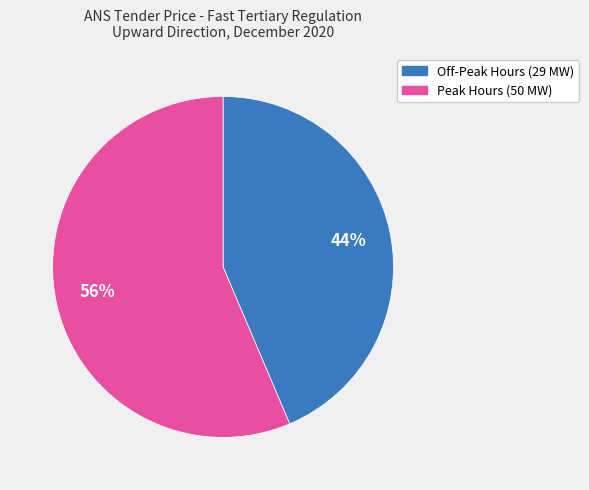

Is there a majority slice in this chart?

Yes